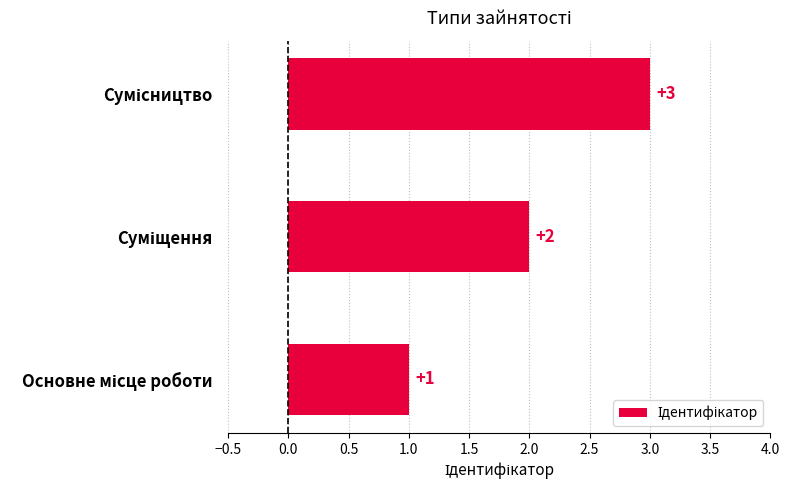

What is the sum of all values?

6